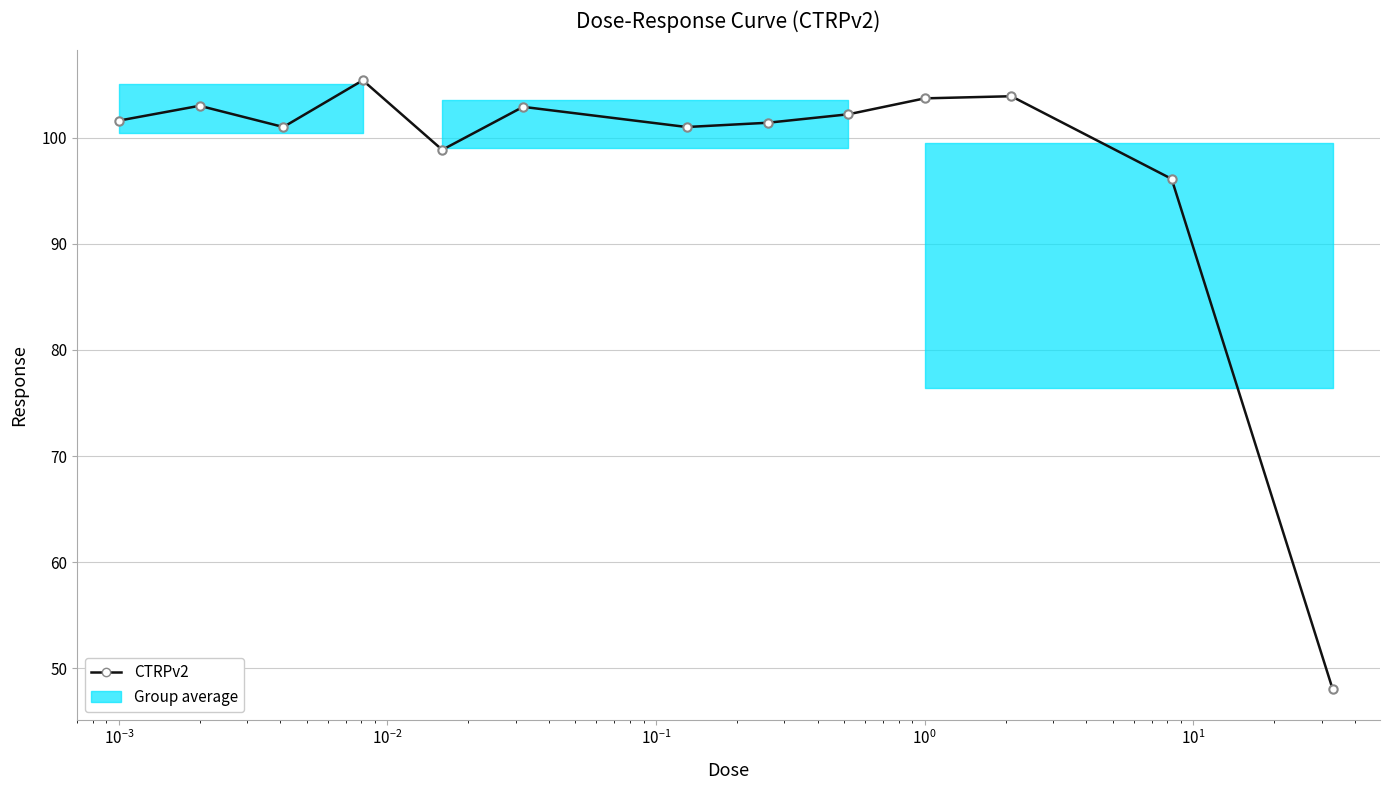

What is the sum of all values?

1269.1